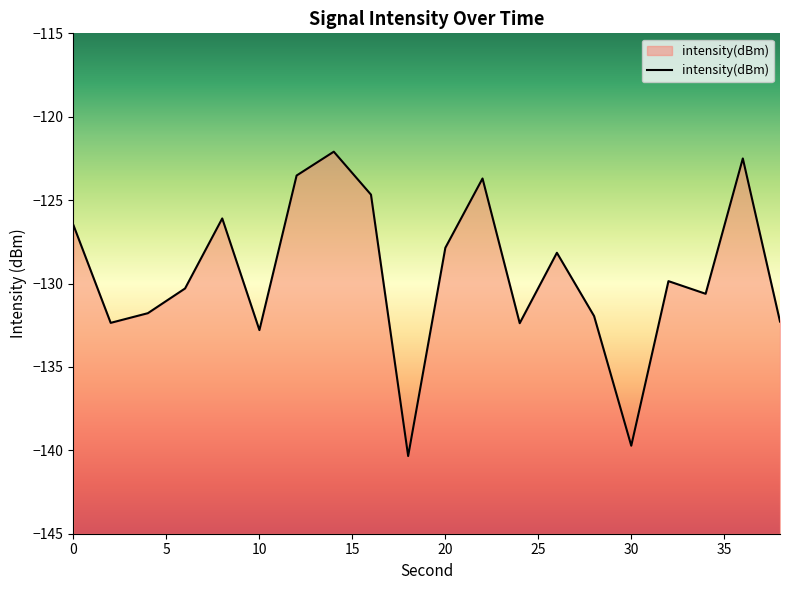

How many values are below -129?

11